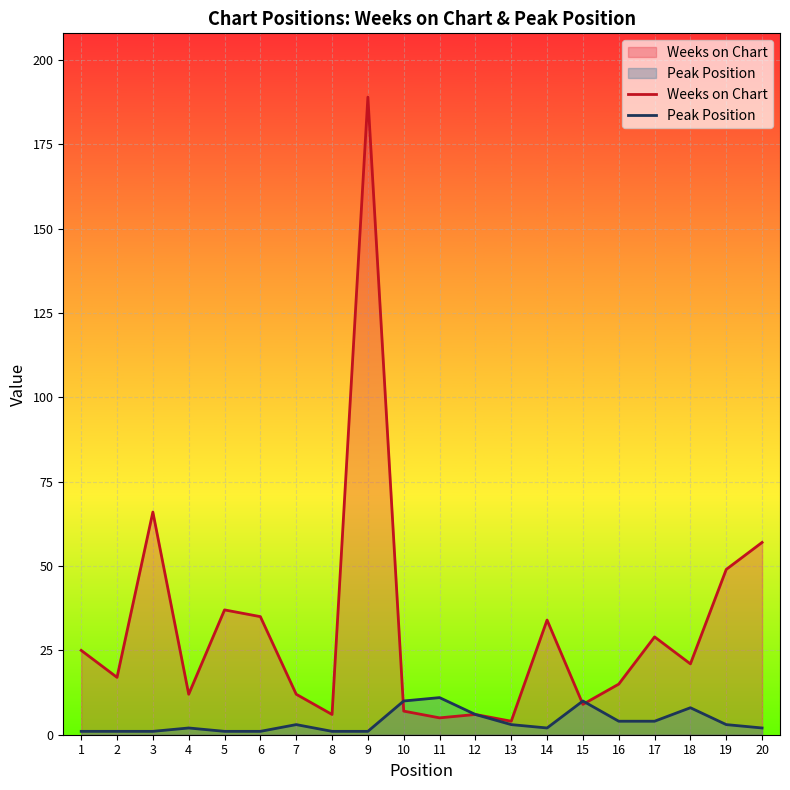

Is it true that Peak Position equals 10 at 10?

True